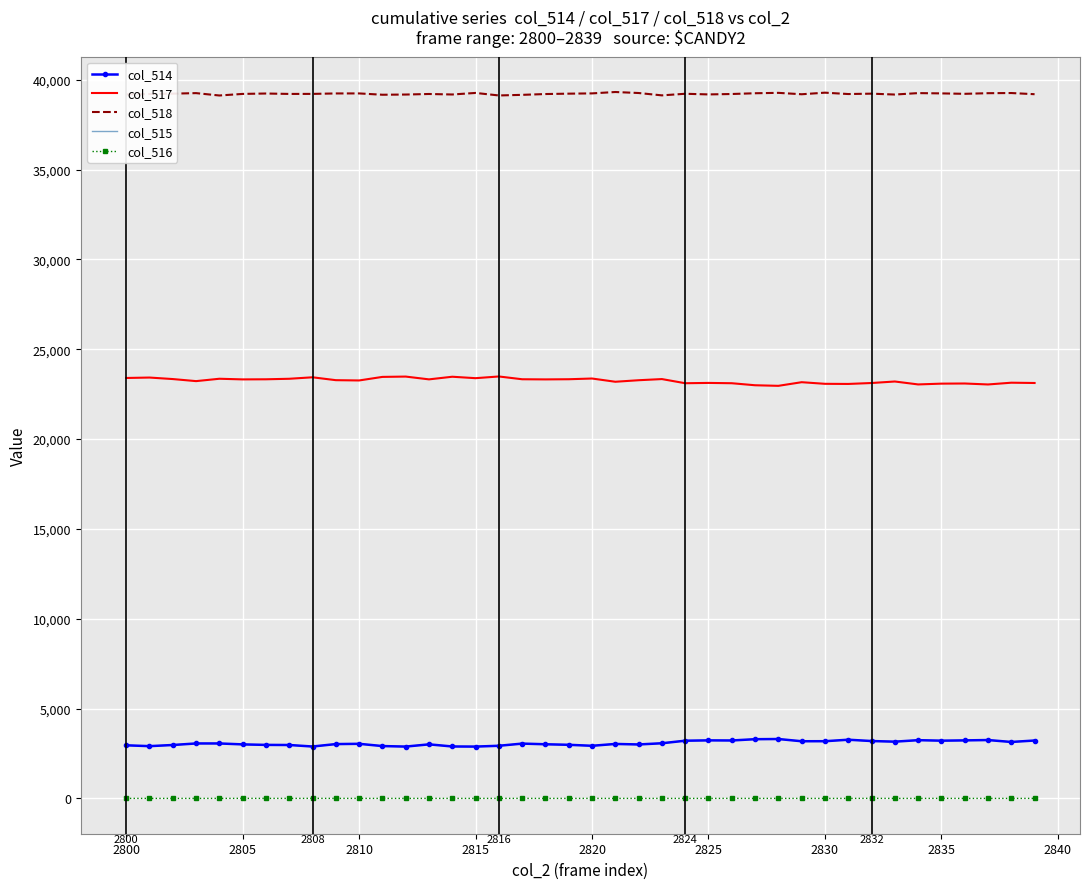

What is the greatest value displayed?

39315